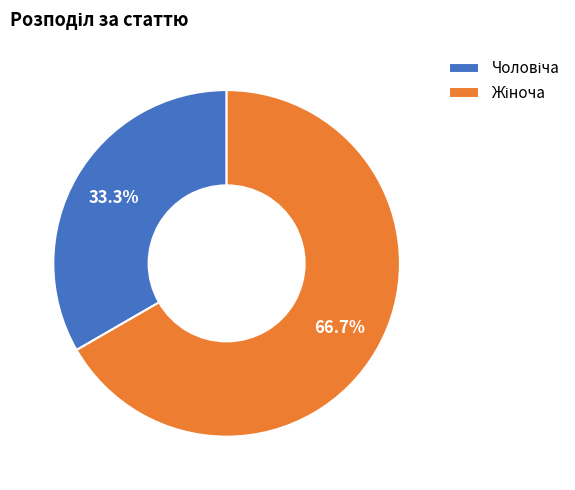

Count the number of slices in the pie.

2